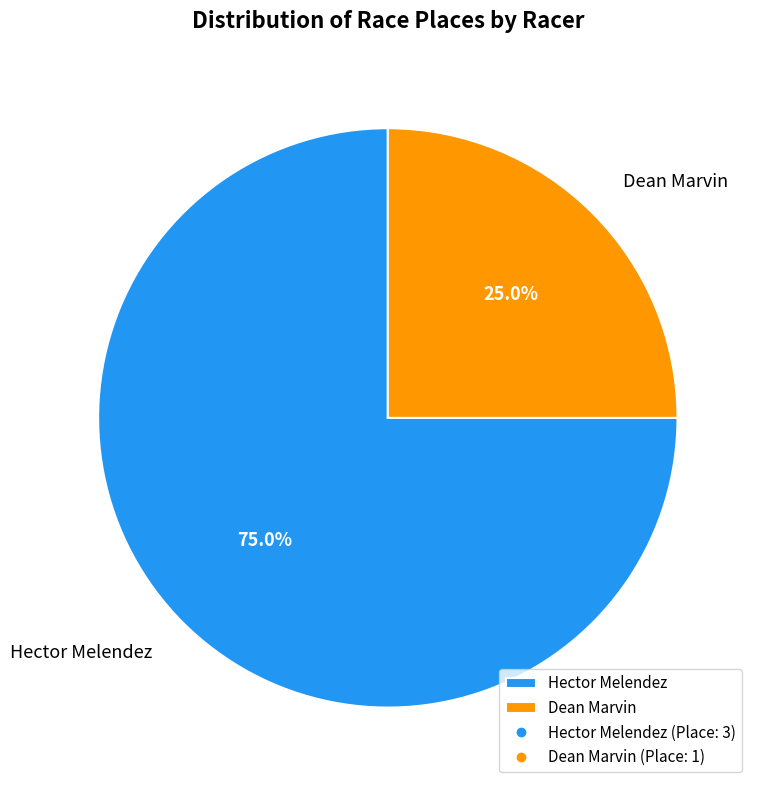

To the nearest percent, what portion does Dean Marvin represent?

25%